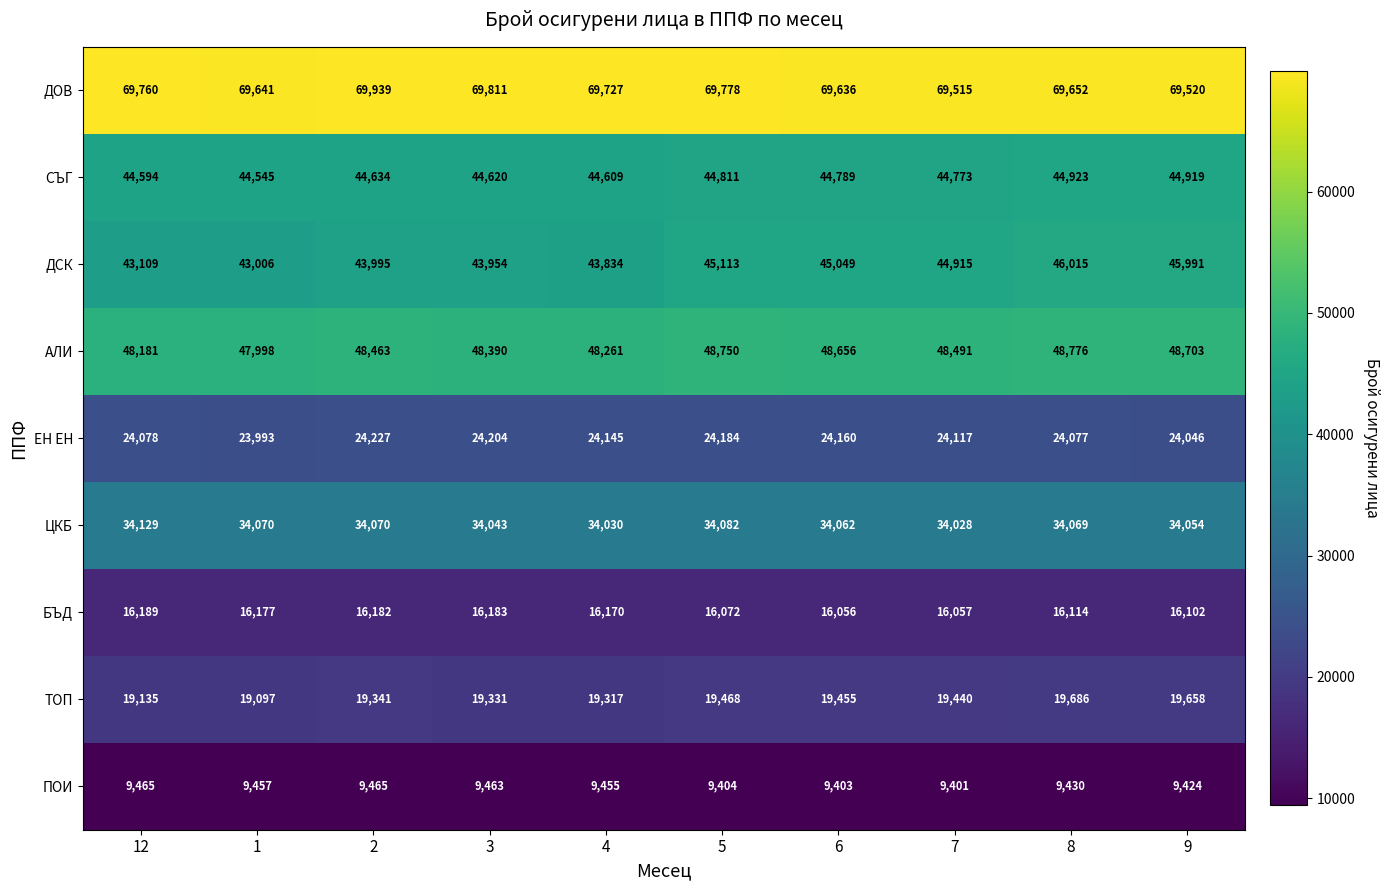

Count the number of data series in this chart.

9